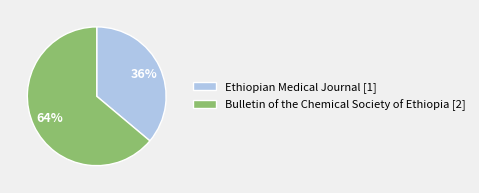

Does any single category account for the majority?

Yes